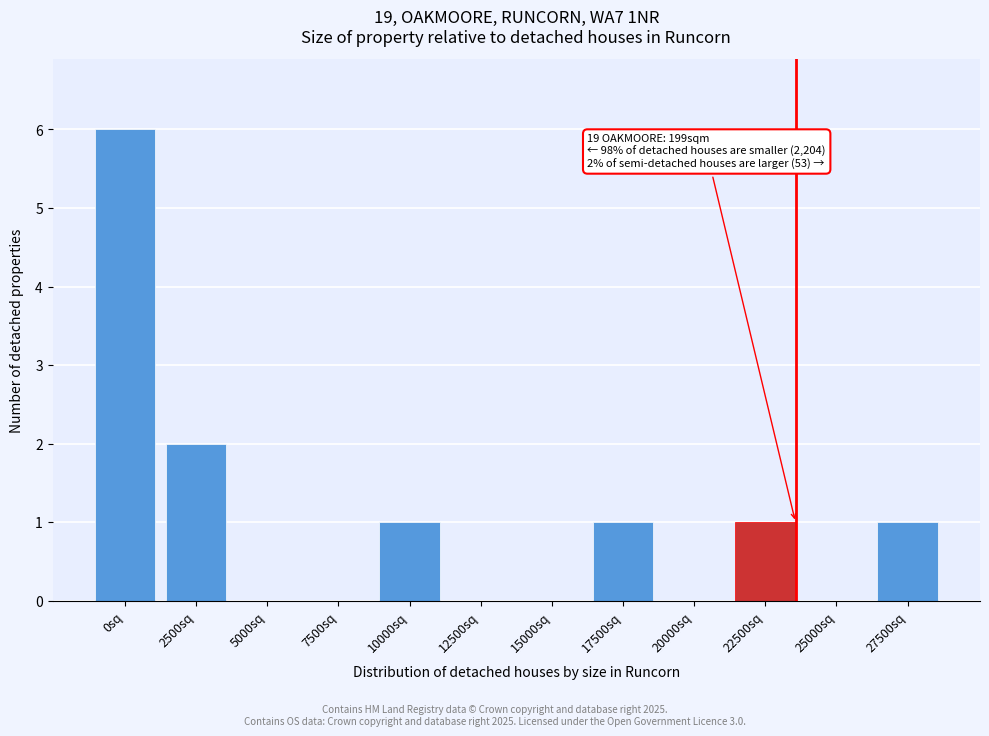

Reading right to left, transcribe all the data shown in this chart.

27500sq=1	25000sq=0	22500sq=1	20000sq=0	17500sq=1	15000sq=0	12500sq=0	10000sq=1	7500sq=0	5000sq=0	2500sq=2	0sq=6